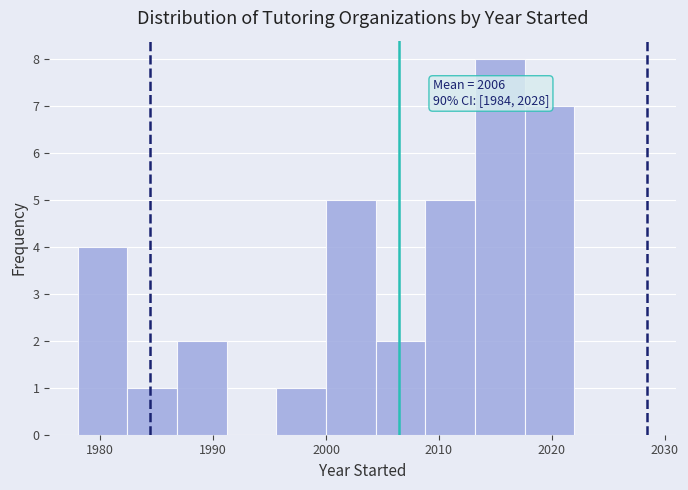

Over which range of the x-axis is the bar tallest?

2013.2 to 2017.6